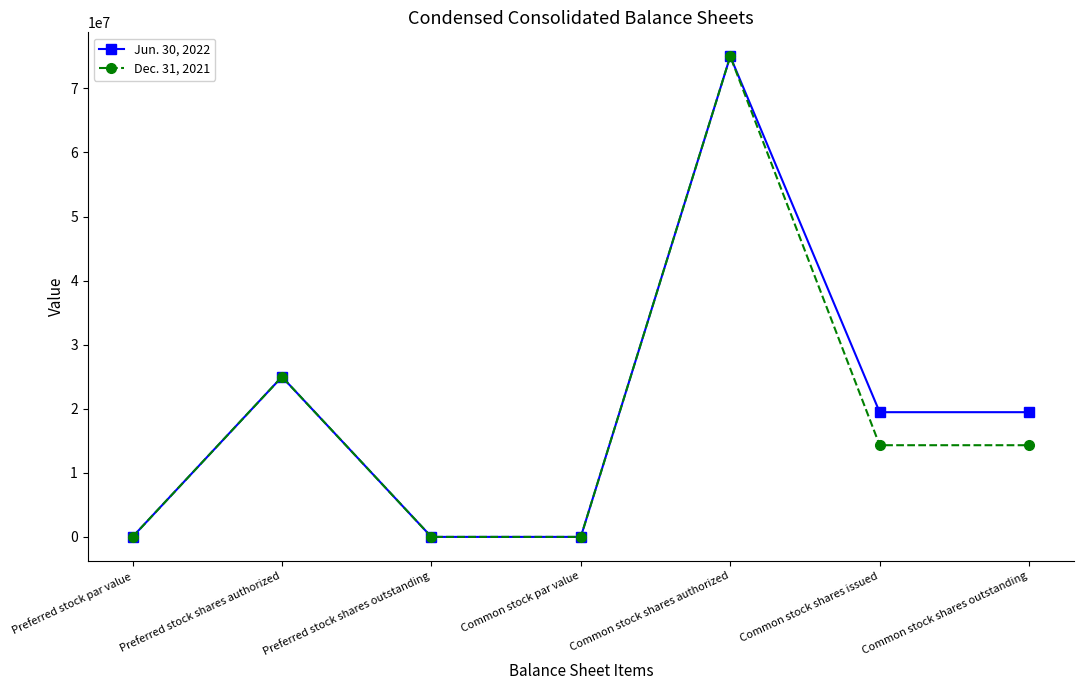

At which label does Dec. 31, 2021 reach its peak?

Common stock shares authorized